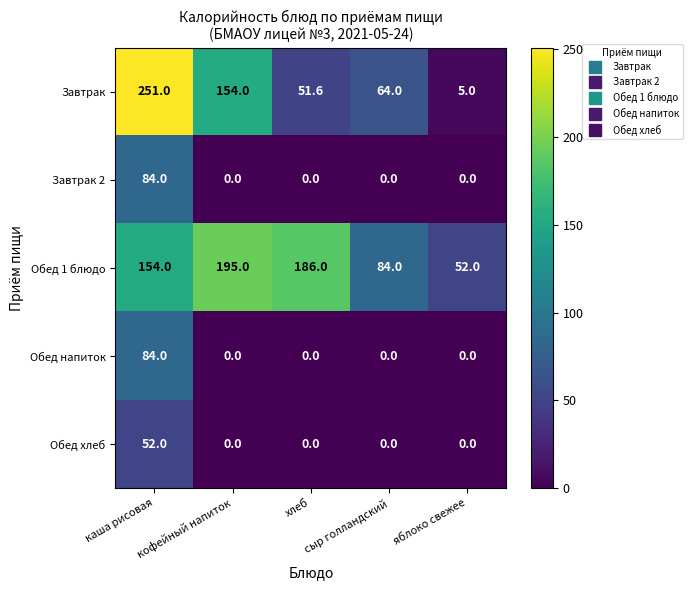

At which category is the sum across all series the highest?

каша рисовая